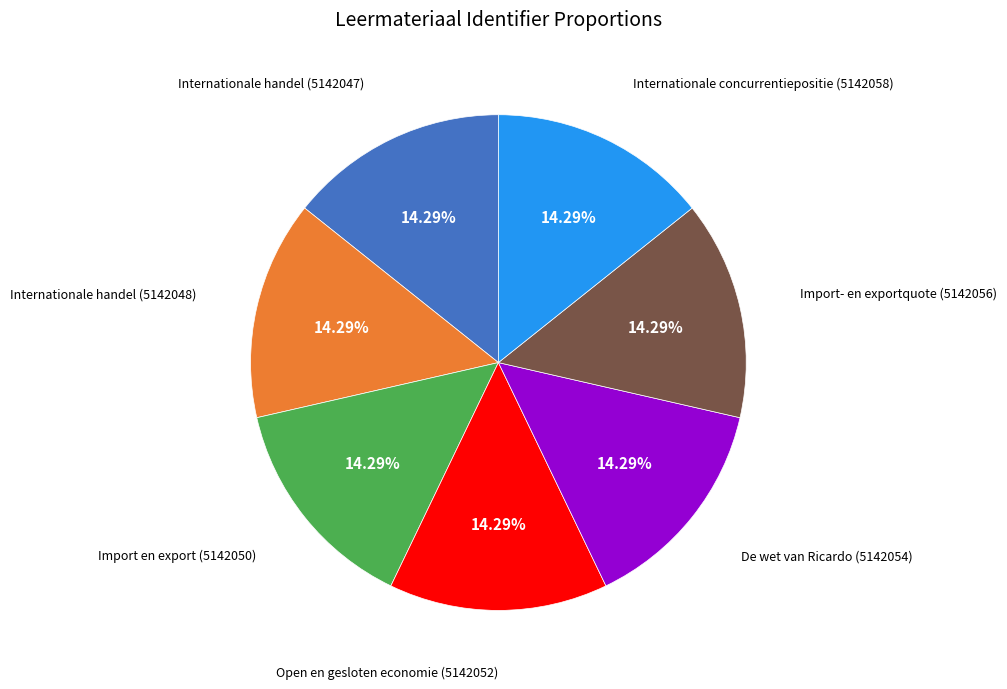

Is there any slice that represents more than half of the pie?

No